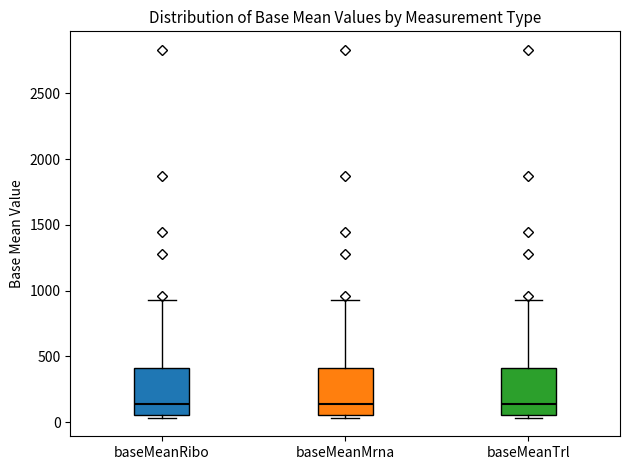

Reading left to right, read every box against the y-axis: the position of its median line, the range the box covers, and the ends of its whiskers. The values are not printed on the chart, so give them approximately, as read against the axis.

baseMeanRibo: median 150, box 50 to 400, whiskers 50 (just below the box's lower edge) to 950
baseMeanMrna: median 150, box 50 to 400, whiskers 50 (just below the box's lower edge) to 950
baseMeanTrl: median 150, box 50 to 400, whiskers 50 (just below the box's lower edge) to 950